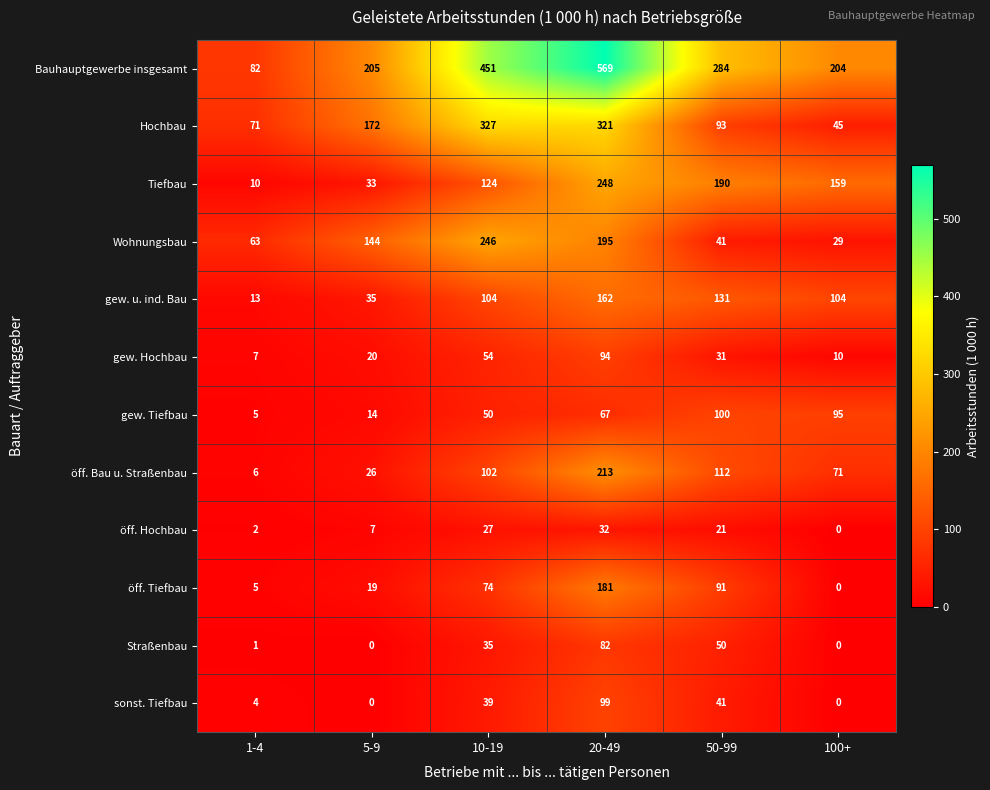

What is the maximum value shown in the chart?

569